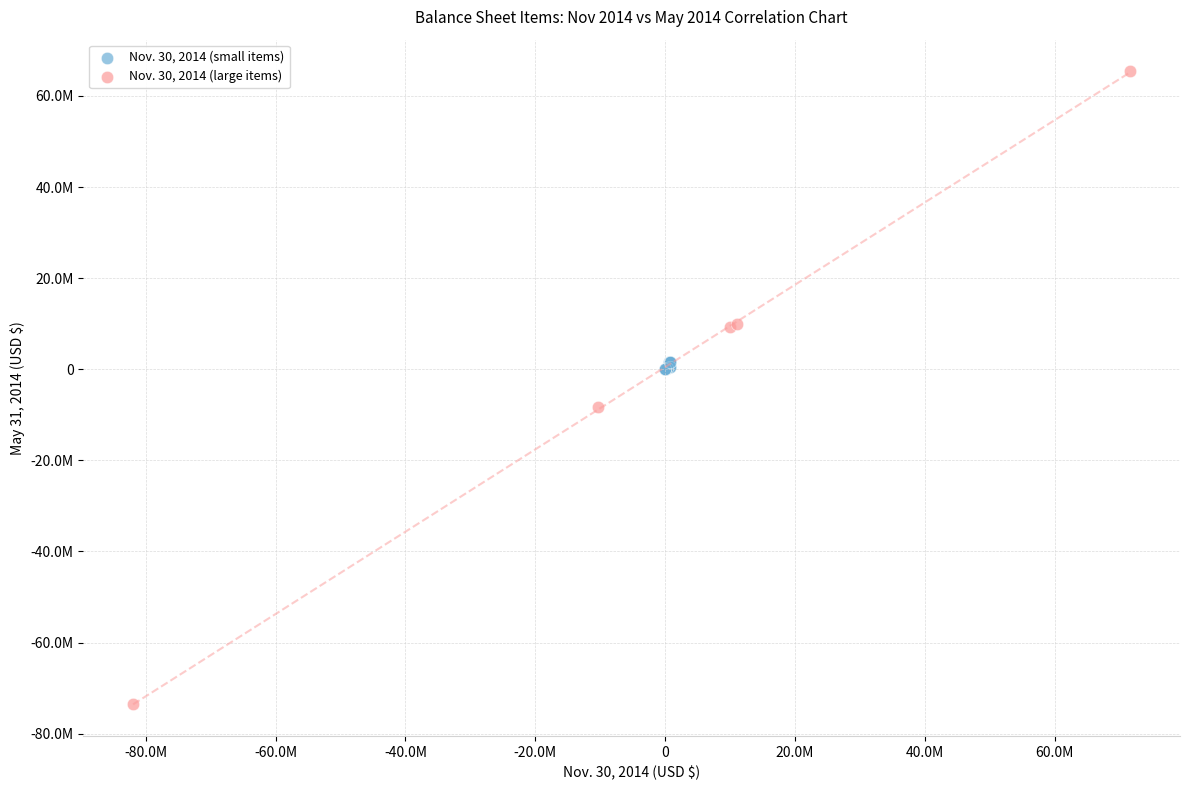

What are all the series names shown in the legend?

Nov. 30, 2014 (small items), Nov. 30, 2014 (large items)